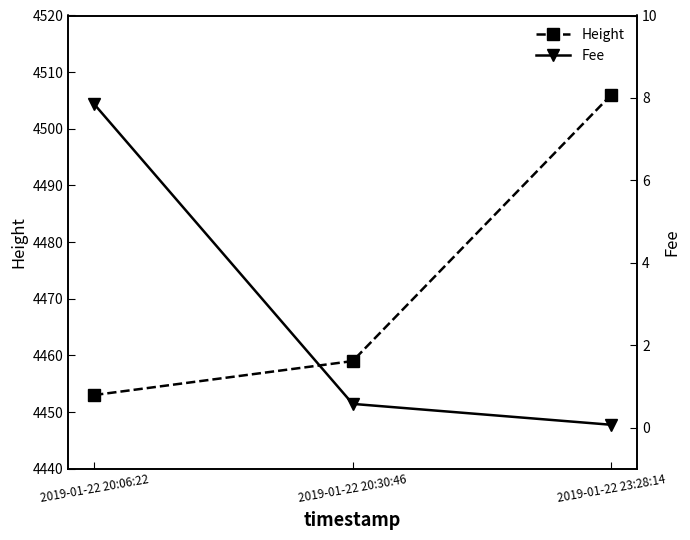

What is the highest value of the Fee series?

7.8